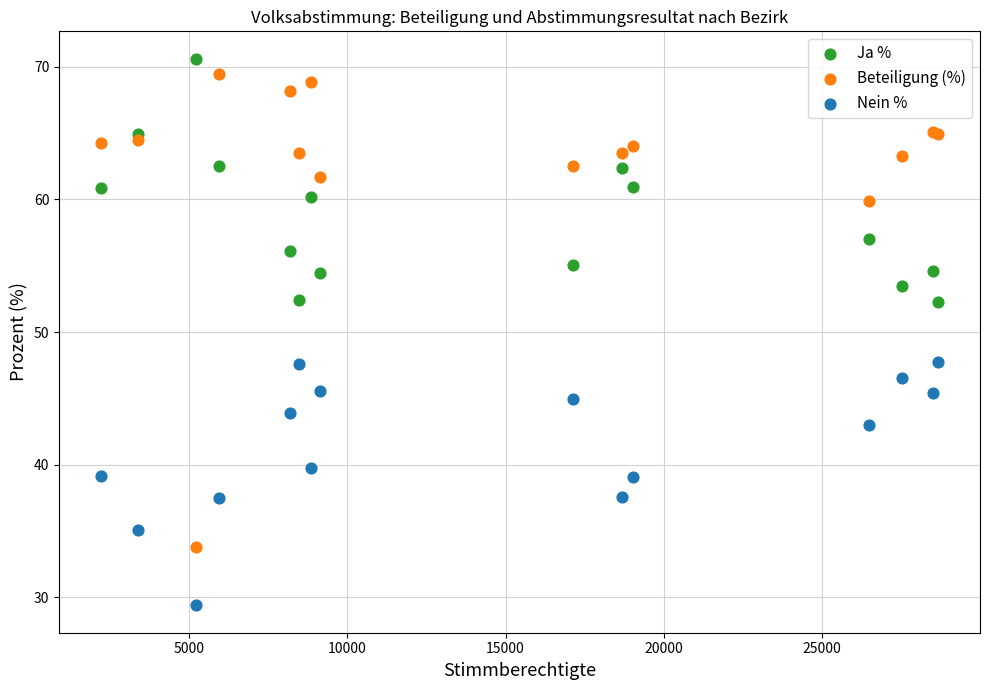

Which series contains the lowest Y value?

Nein %